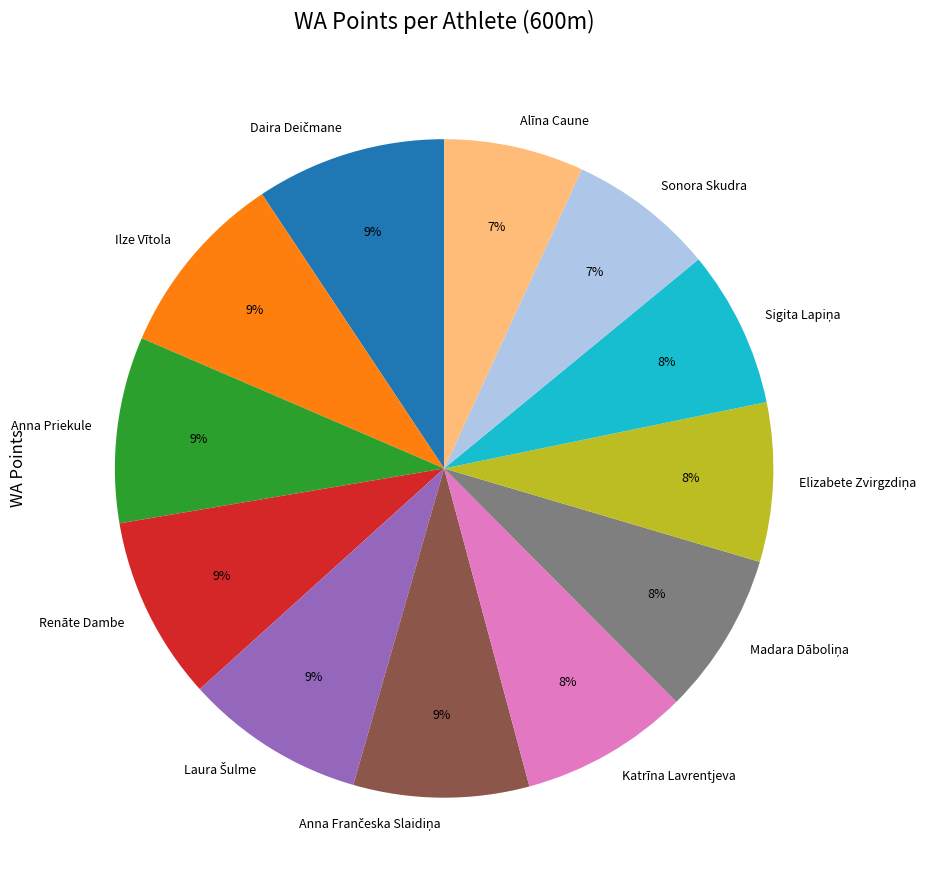

Between Katrīna Lavrentjeva and Renāte Dambe, which is larger?

Renāte Dambe